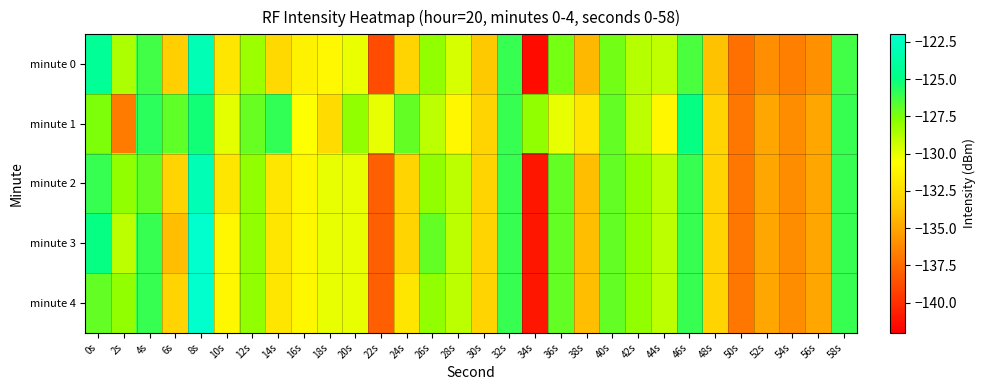

What is the smallest value displayed?

-141.5